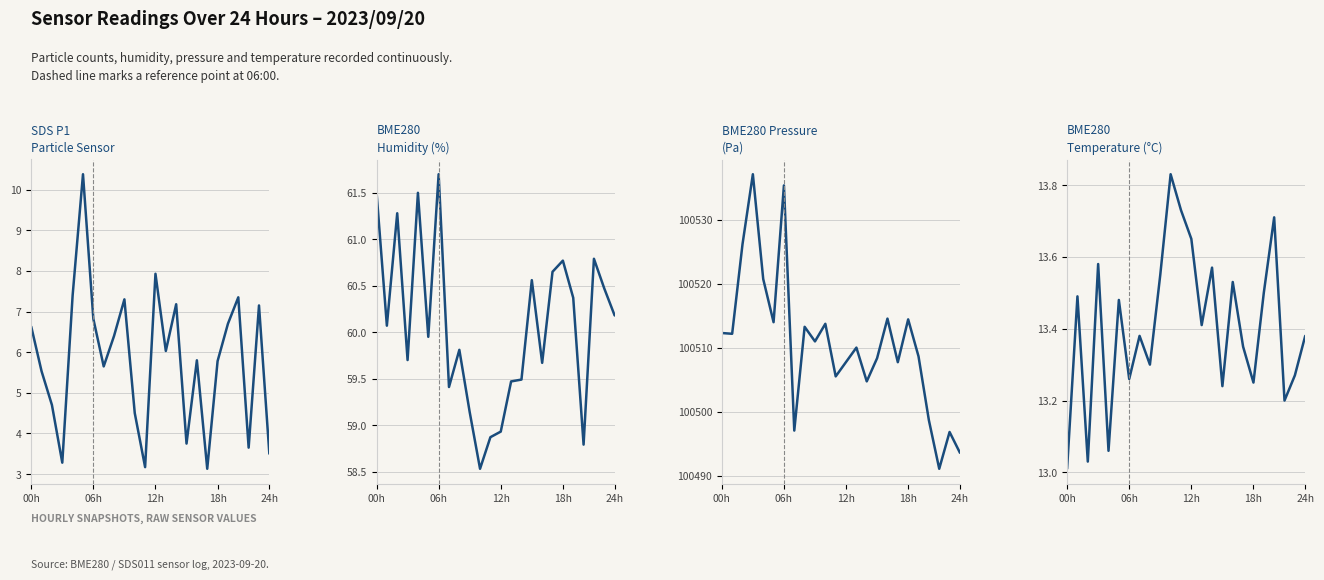

What position from the left is 06h?

7